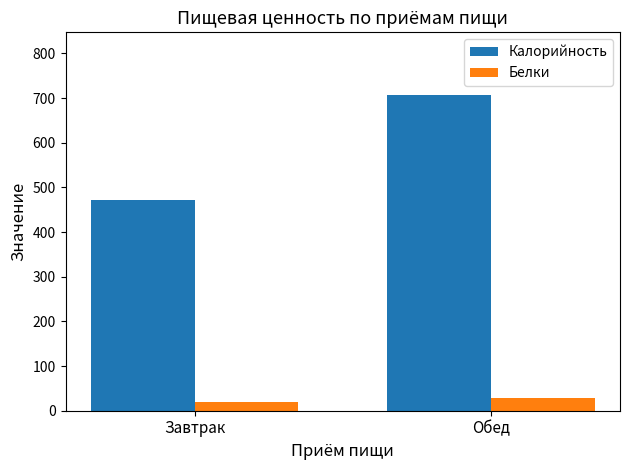

What is the label of the 1st bar from the right?

Обед